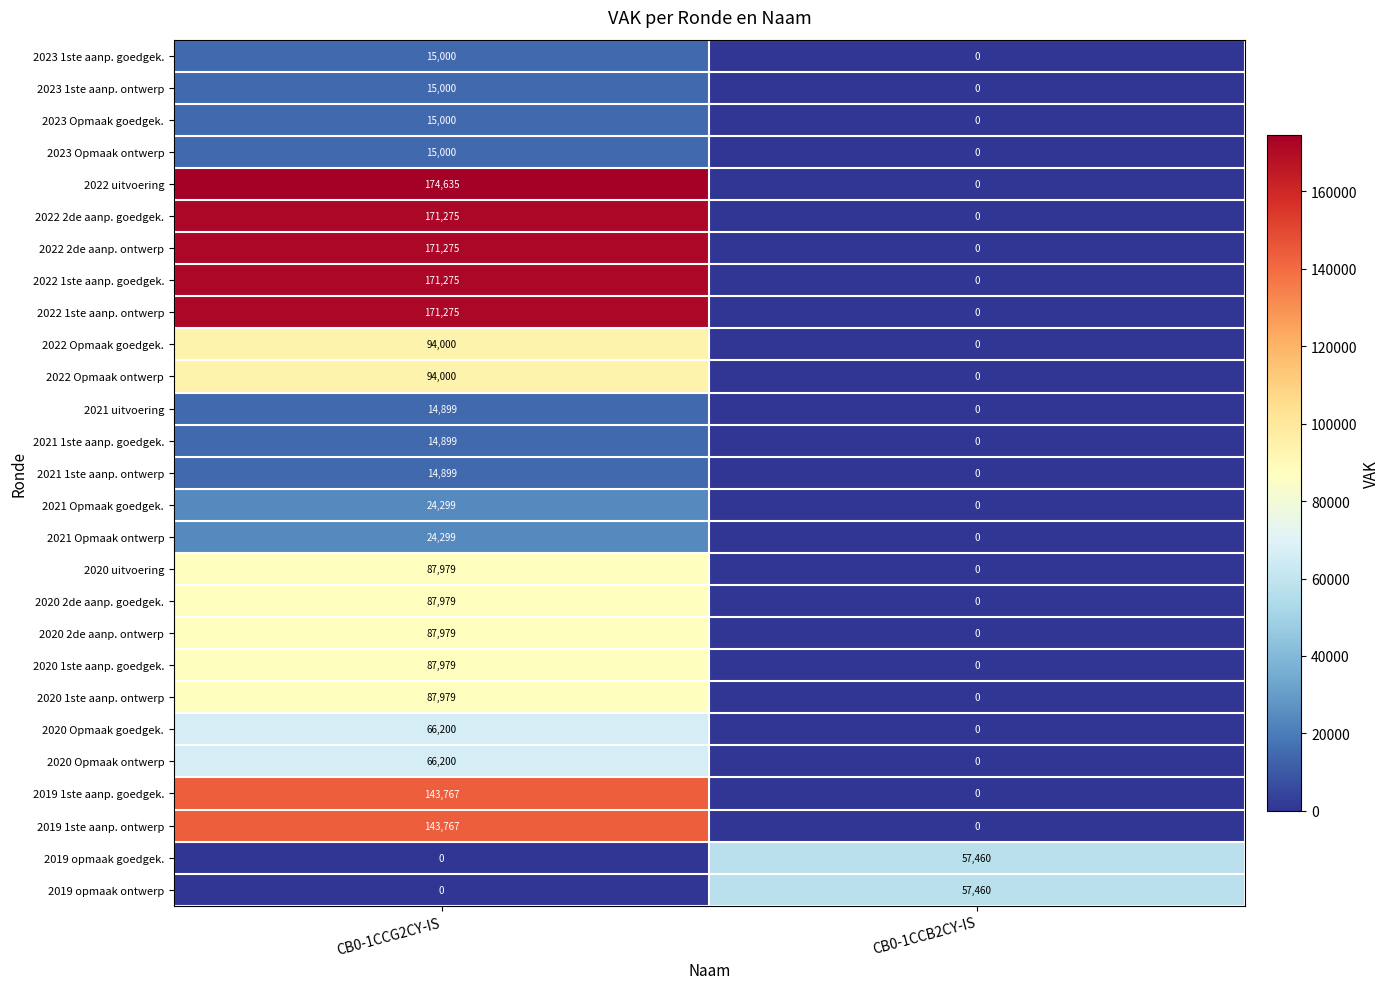

List the labels in order of 2020 uitvoering value, largest first.

CB0-1CCG2CY-IS, CB0-1CCB2CY-IS